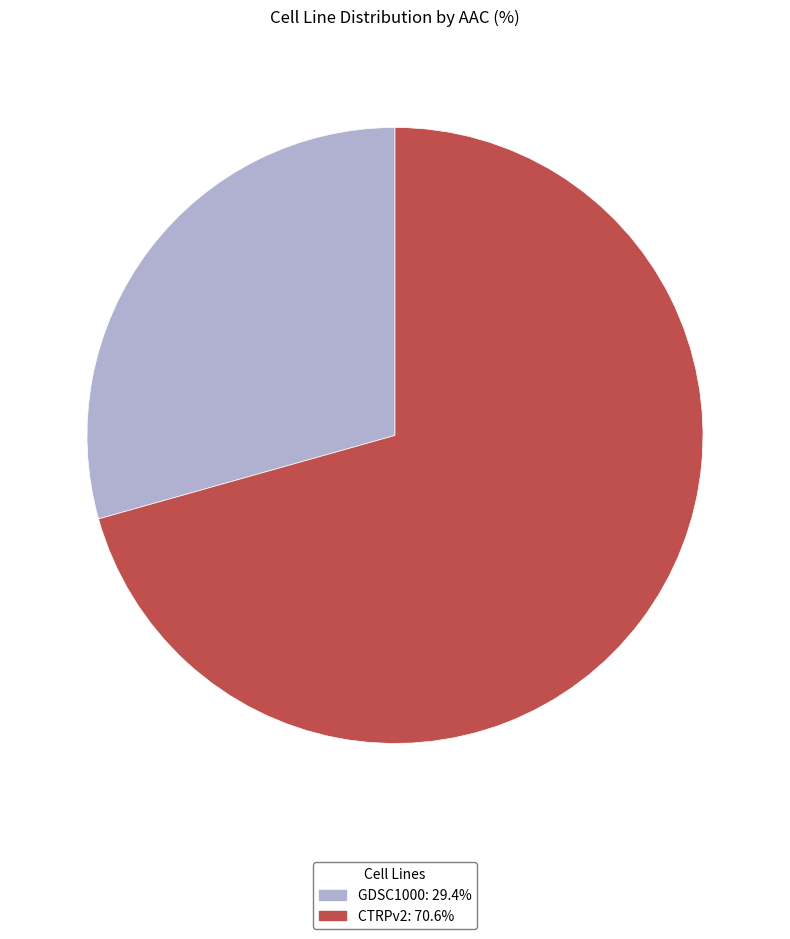

What is the largest slice in the pie chart?

CTRPv2